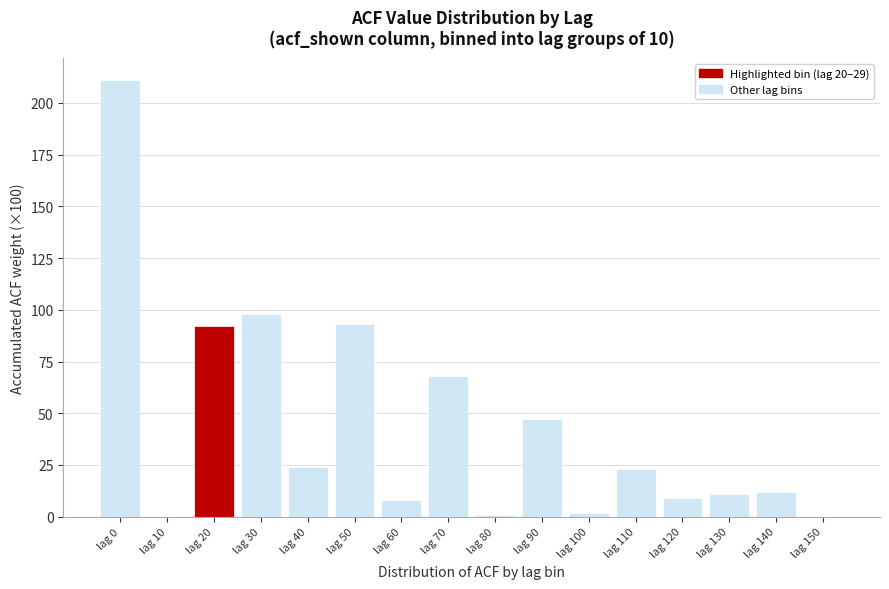

Reading left to right, transcribe all the data shown in this chart.

lag 0=211	lag 10=0	lag 20=92	lag 30=98	lag 40=24	lag 50=93	lag 60=8	lag 70=68	lag 80=1	lag 90=47	lag 100=2	lag 110=23	lag 120=9	lag 130=11	lag 140=12	lag 150=0